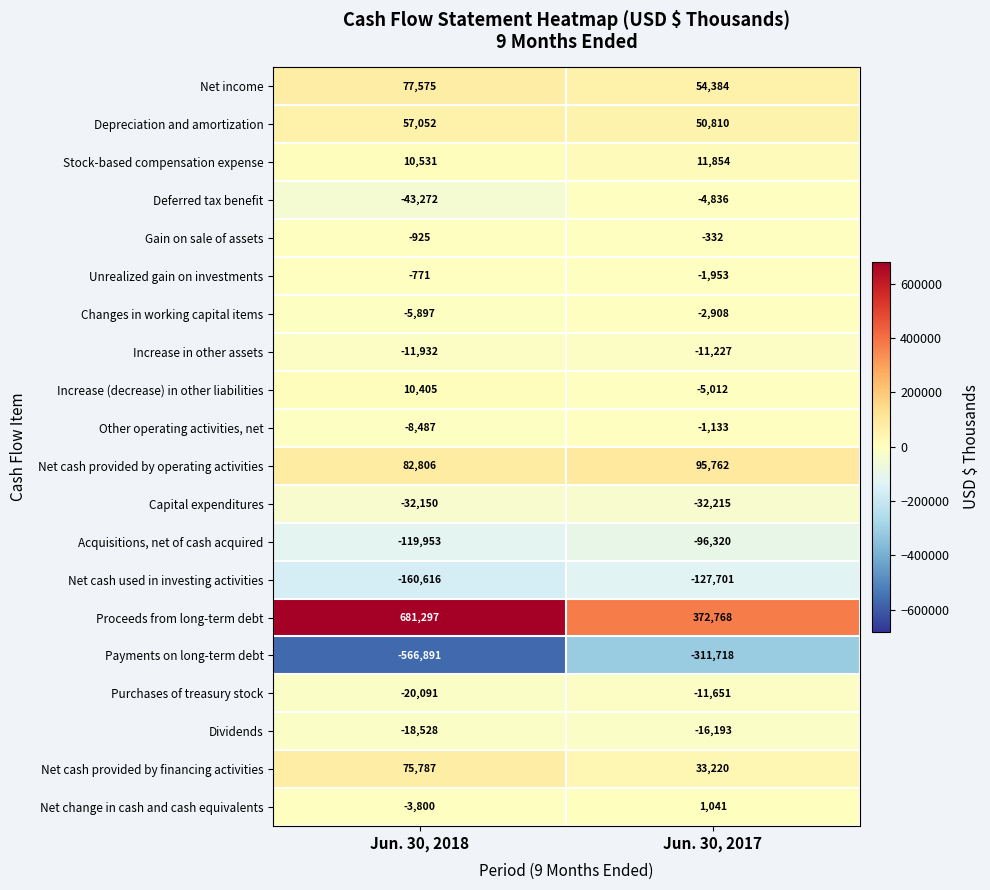

At which category is the sum across all series the highest?

Jun. 30, 2018